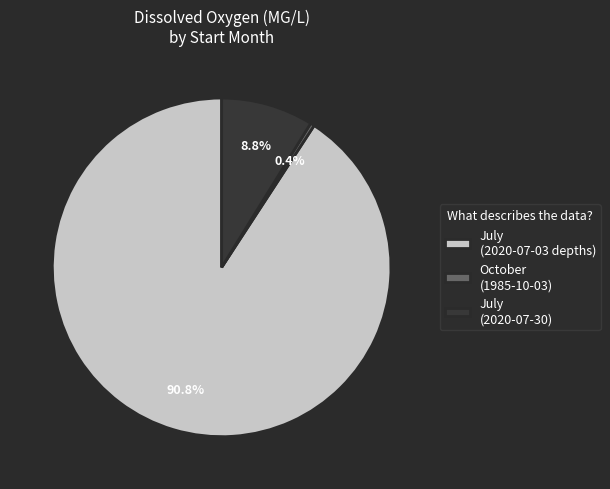

Which has a higher value, October (1985-10-03) or July (2020-07-03 depths)?

July (2020-07-03 depths)